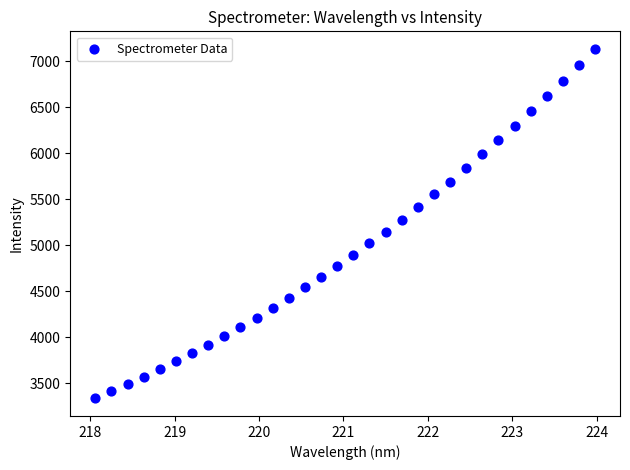

What is the range of X values (max minus min)?

5.9